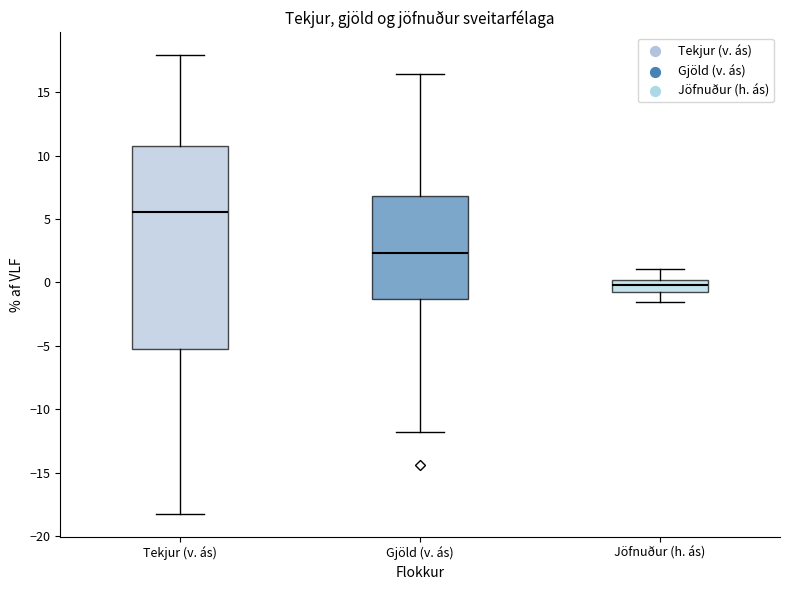

Reading left to right, transcribe this box plot: for each box, give where its median line is, the range the box spans, and where its two whiskers end, as read against the y-axis. The values are not printed on the chart, so give them approximately, as read against the axis.

Tekjur (v. ás): median 5.5, box -5.5 to 10.5, whiskers -18.5 to 18.0
Gjöld (v. ás): median 2.5, box -1.5 to 7.0, whiskers -12.0 to 16.5
Jöfnuður (h. ás): median 0.0 (inside the box), box -1.0 to 0.0, whiskers -1.5 to 1.0